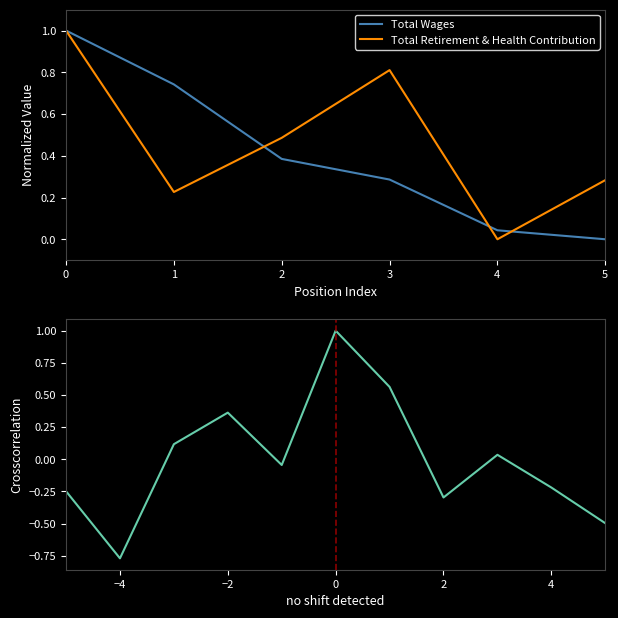

Is the value of Total Wages at 3 greater than the value of Total Retirement & Health Contribution at 3?

No